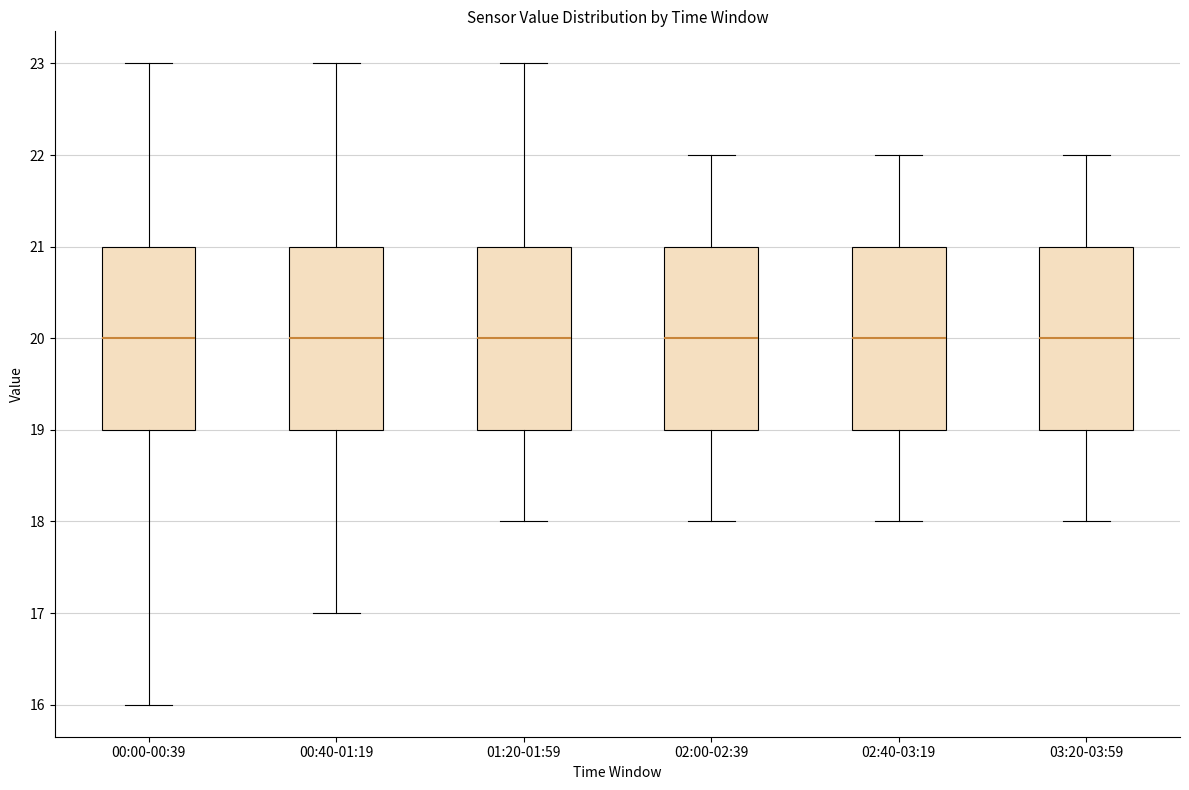

Reading left to right, transcribe this box plot: for each box, give where its median line is, the range the box spans, and where its two whiskers end, as read against the y-axis. The values are not printed on the chart, so give them approximately, as read against the axis.

00:00-00:39: median 20, box 19 to 21, whiskers 16 to 23
00:40-01:19: median 20, box 19 to 21, whiskers 17 to 23
01:20-01:59: median 20, box 19 to 21, whiskers 18 to 23
02:00-02:39: median 20, box 19 to 21, whiskers 18 to 22
02:40-03:19: median 20, box 19 to 21, whiskers 18 to 22
03:20-03:59: median 20, box 19 to 21, whiskers 18 to 22